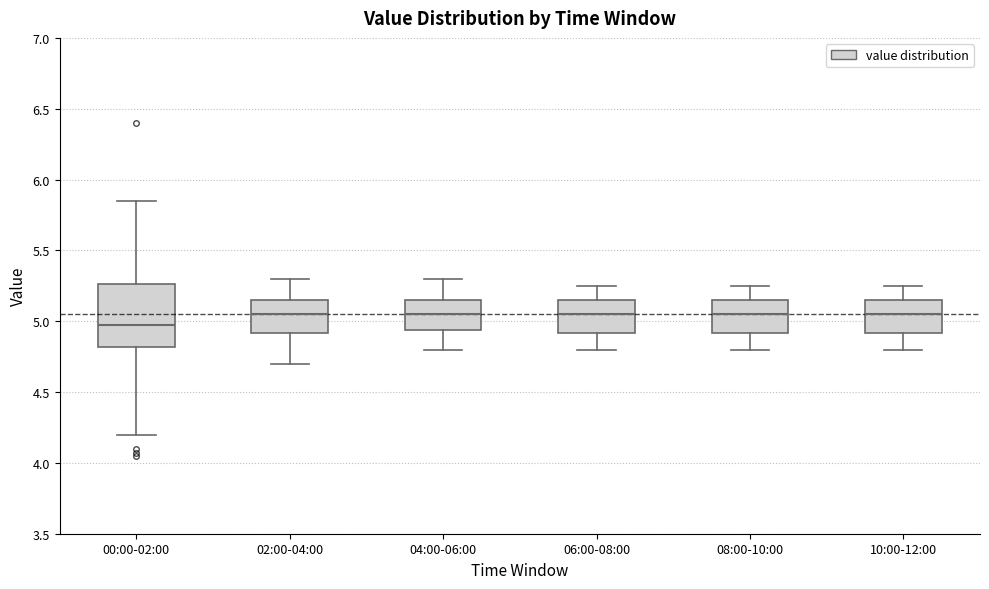

Reading left to right, read every box against the y-axis: the position of its median line, the range the box covers, and the ends of its whiskers. The values are not printed on the chart, so give them approximately, as read against the axis.

00:00-02:00: median 4.95, box 4.80 to 5.25, whiskers 4.20 to 5.85
02:00-04:00: median 5.05, box 4.90 to 5.15, whiskers 4.70 to 5.30
04:00-06:00: median 5.05, box 4.95 to 5.15, whiskers 4.80 to 5.30
06:00-08:00: median 5.05, box 4.90 to 5.15, whiskers 4.80 to 5.25
08:00-10:00: median 5.05, box 4.90 to 5.15, whiskers 4.80 to 5.25
10:00-12:00: median 5.05, box 4.90 to 5.15, whiskers 4.80 to 5.25